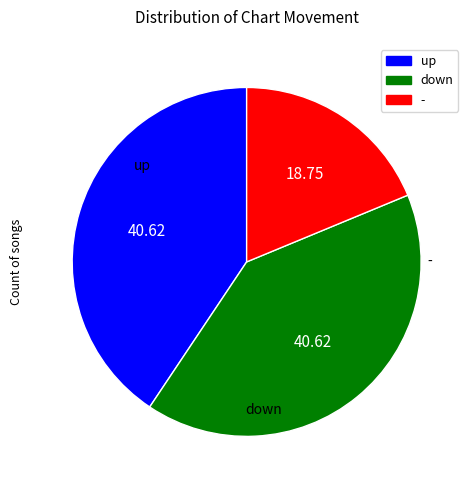

Between - and down, which is larger?

down